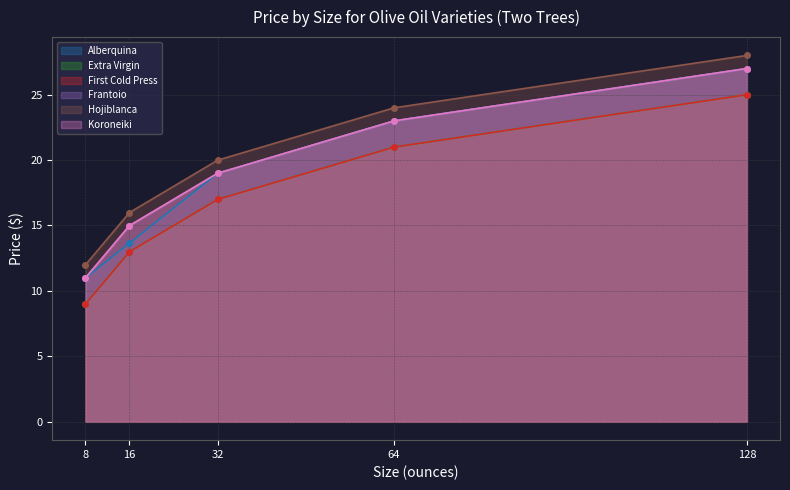

True or false: Koroneiki has more than 0 interior local peaks.

False